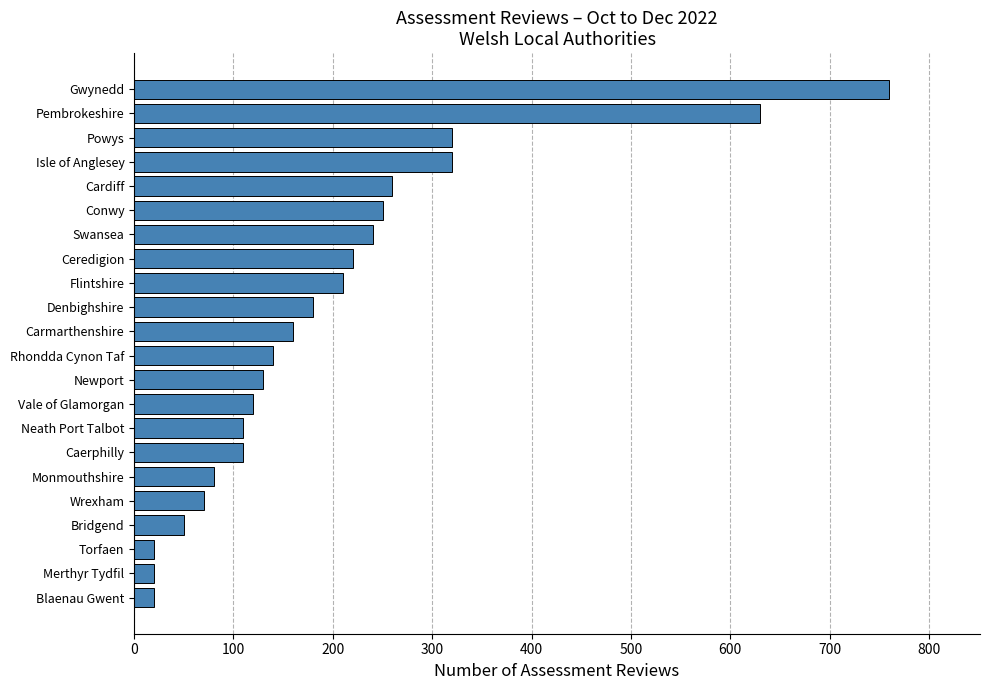

What is the difference between the second highest and second lowest values?

610